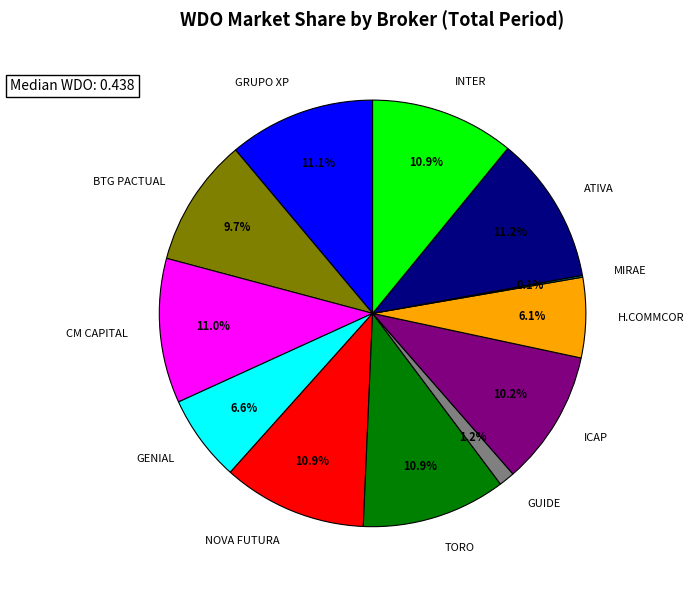

Does GUIDE account for over 50% of the chart?

No